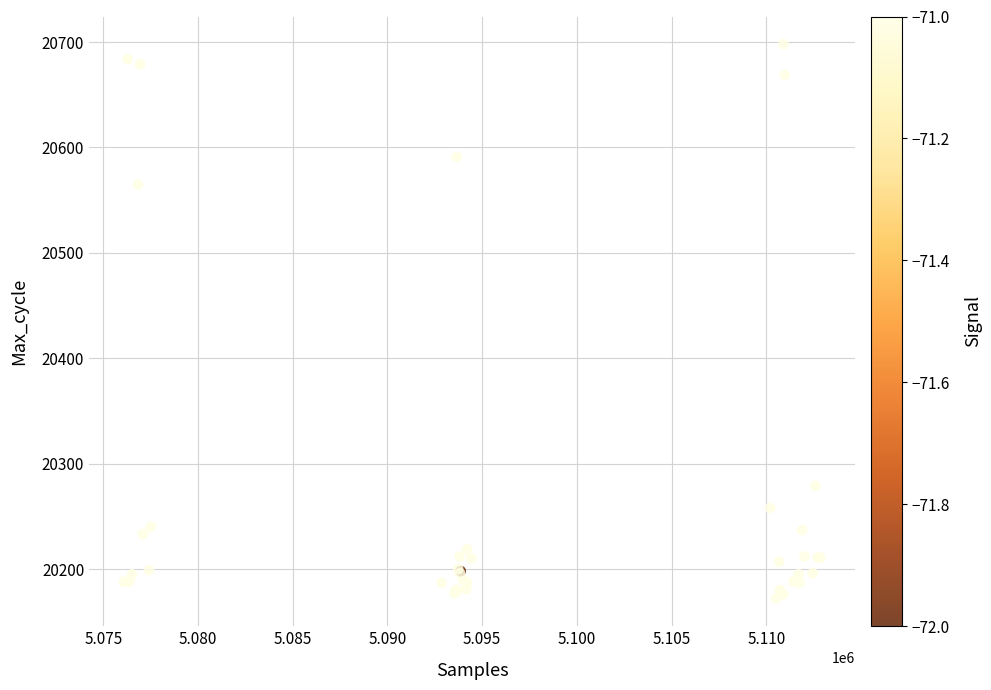

What Y value in the scatter plot is closest to 20435?

20565